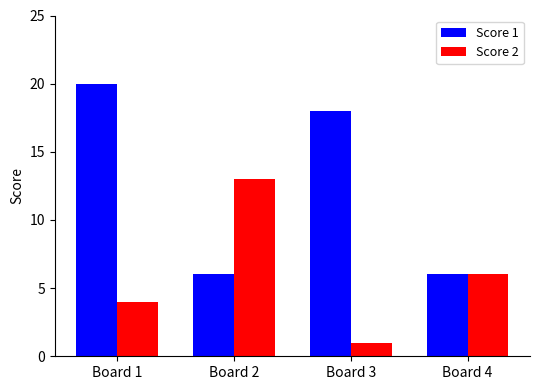

Count the number of categories in the chart.

4